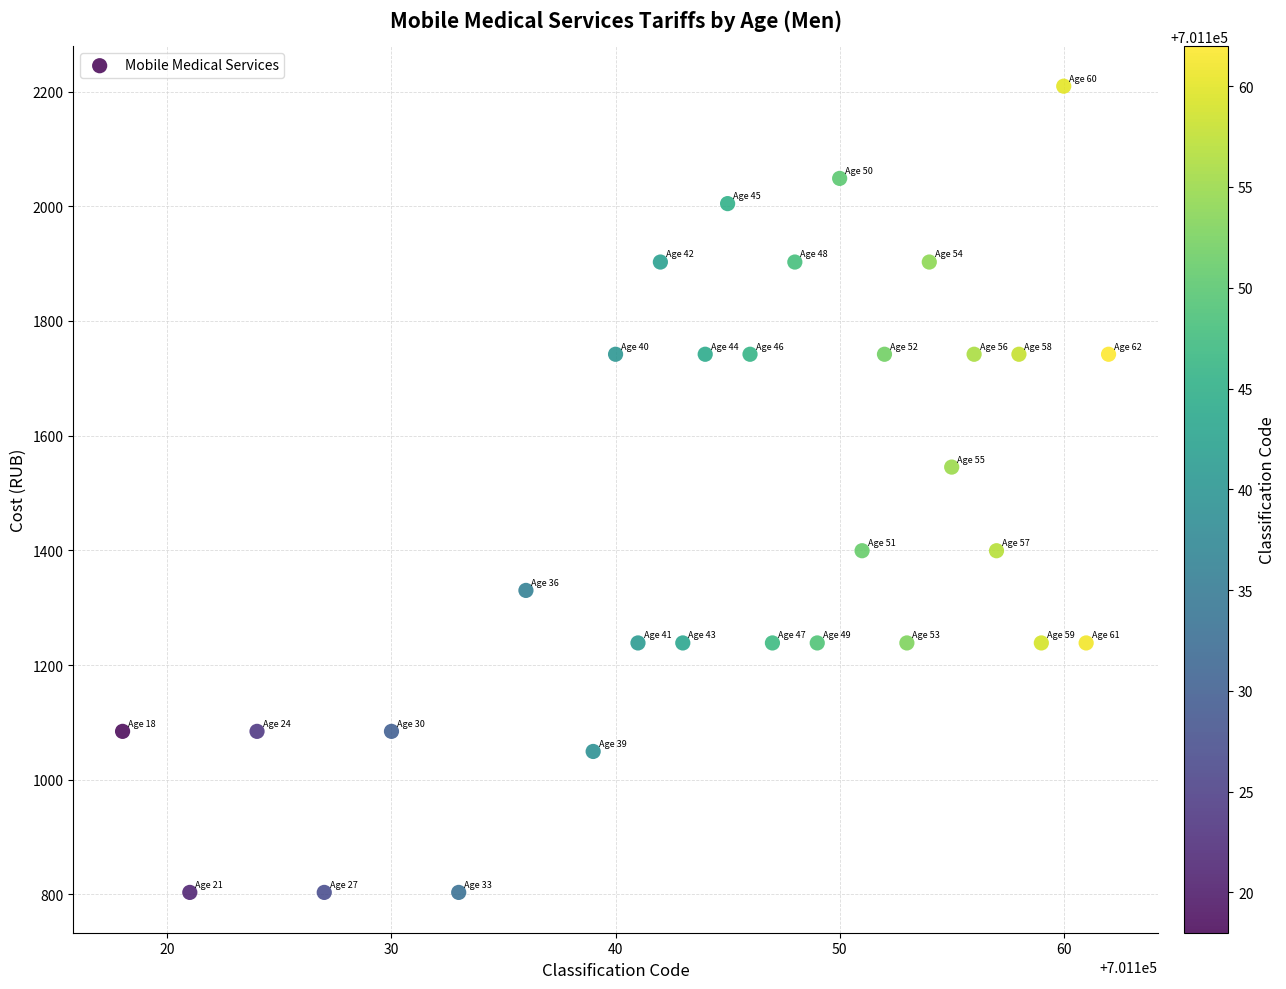

What is the range of X values (max minus min)?

44.0